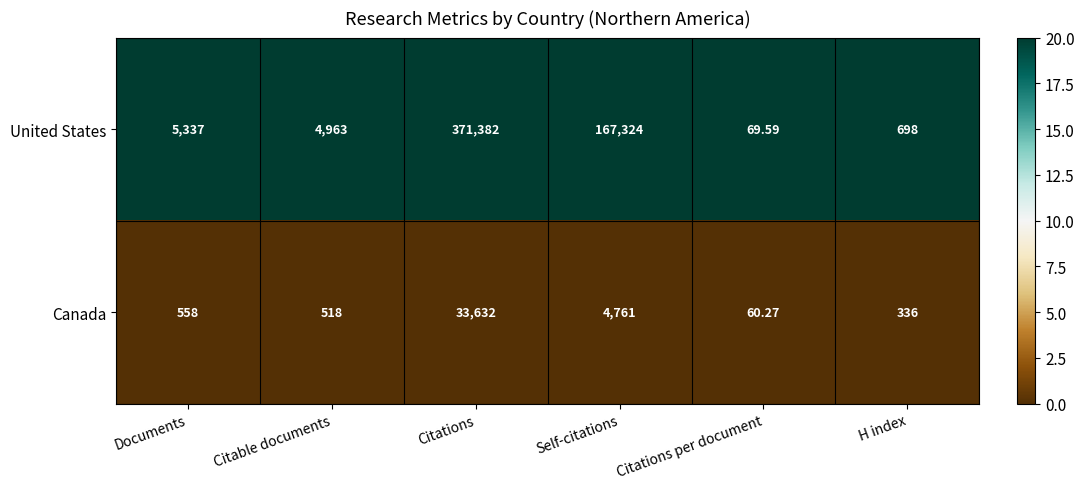

Rank the series by their average value, from highest to lowest.

United States, Canada